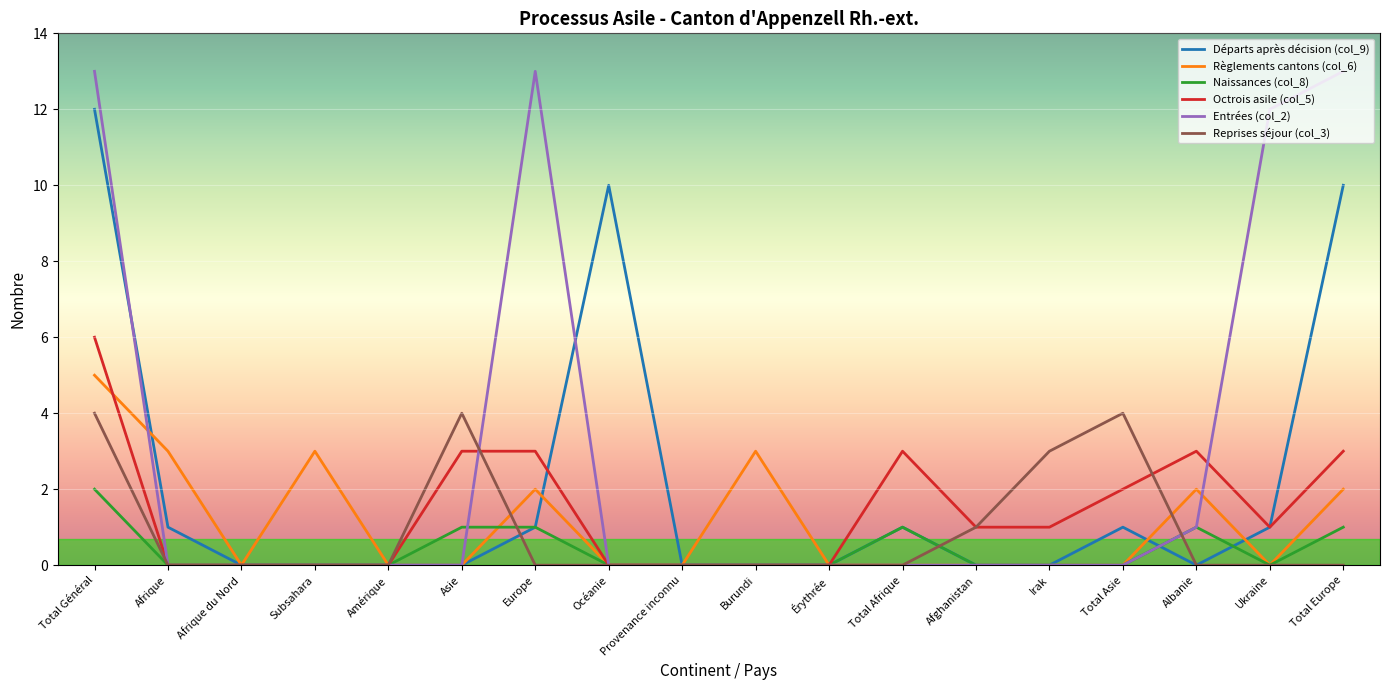

Is the value of Règlements cantons (col_6) at Albanie greater than the value of Départs après décision (col_9) at Asie?

Yes